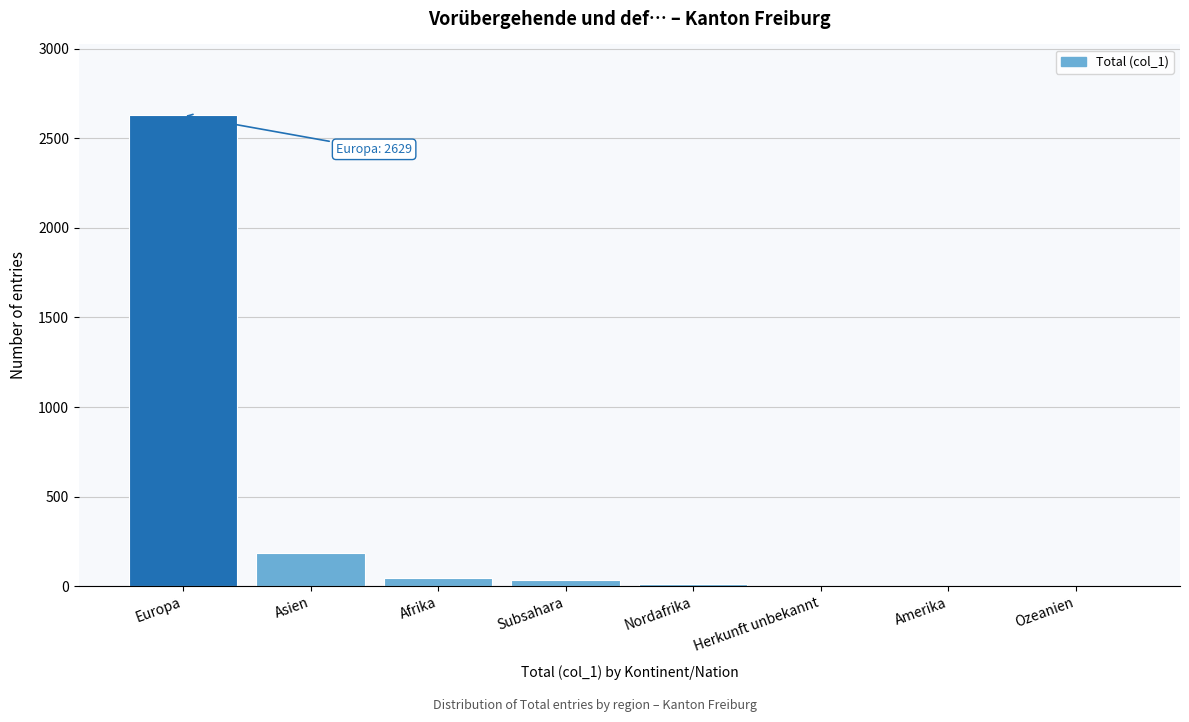

The value at Europa is 4377. True or false?

False